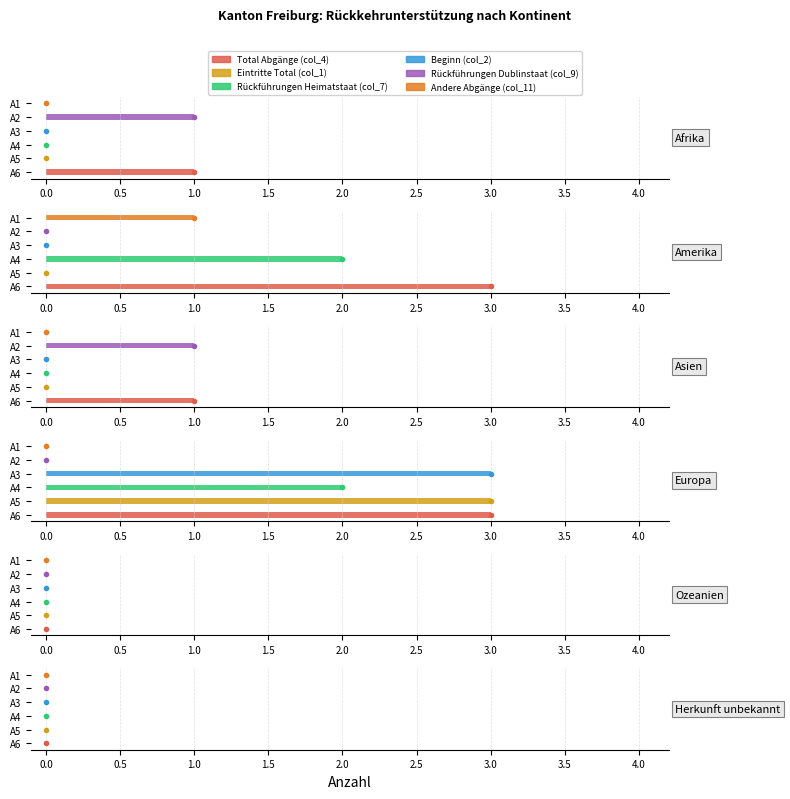

What are all the series names shown in the legend?

Total Abgänge (col_4), Eintritte Total (col_1), Rückführungen Heimatstaat (col_7), Beginn (col_2), Rückführungen Dublinstaat (col_9), Andere Abgänge (col_11)